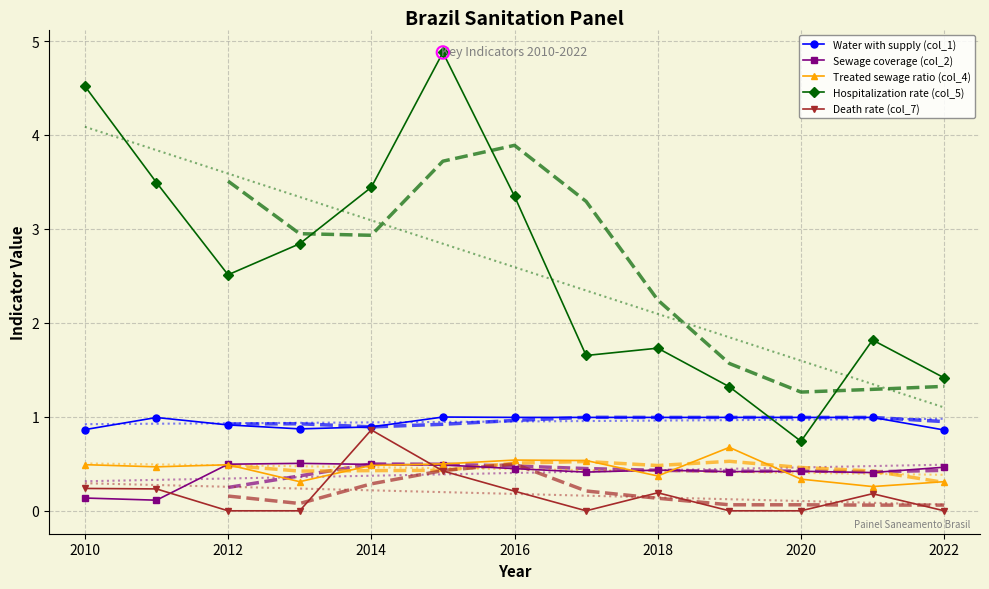

Which series has the largest total across all categories?

Hospitalization rate (col_5)